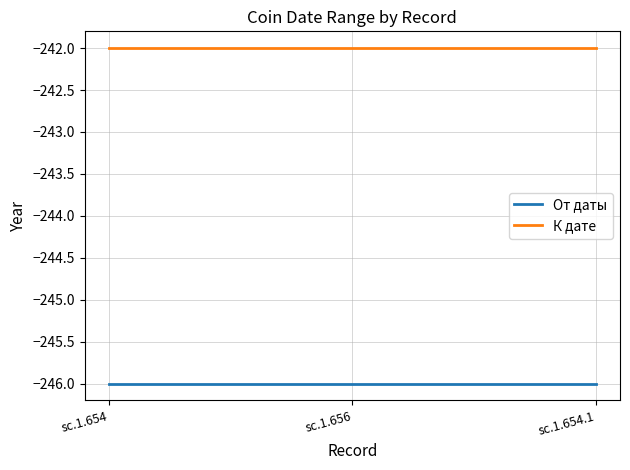

What is the smallest value displayed?

-246